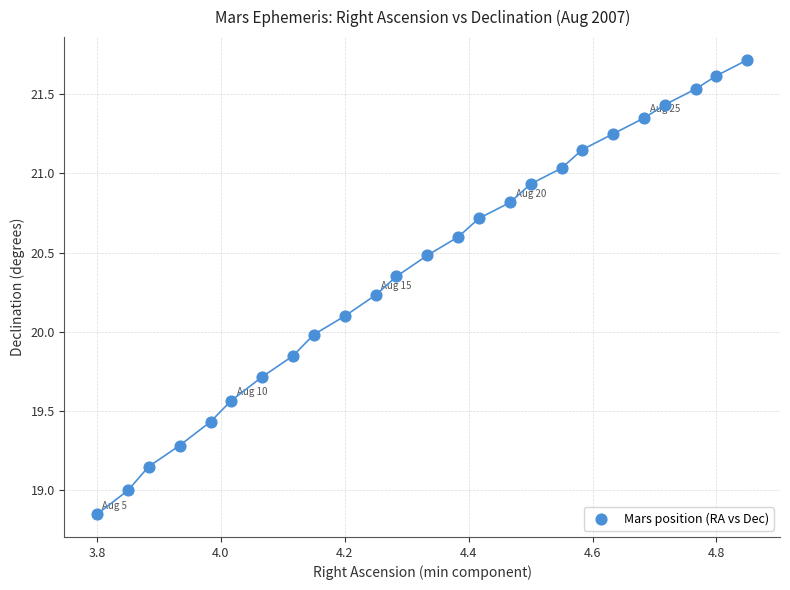

What is the range of Y values (max minus min)?

2.9